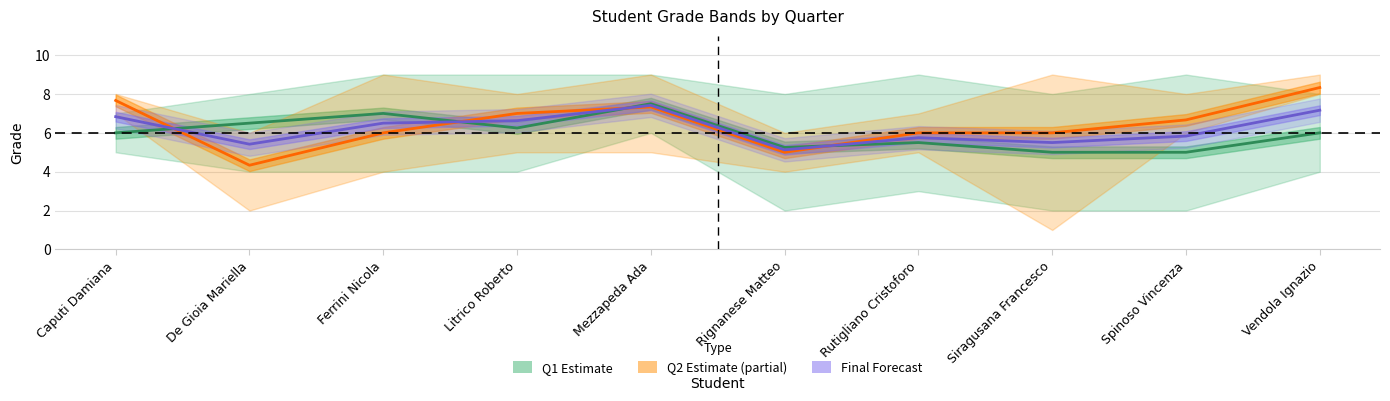

What is the minimum value shown in the chart?

4.3